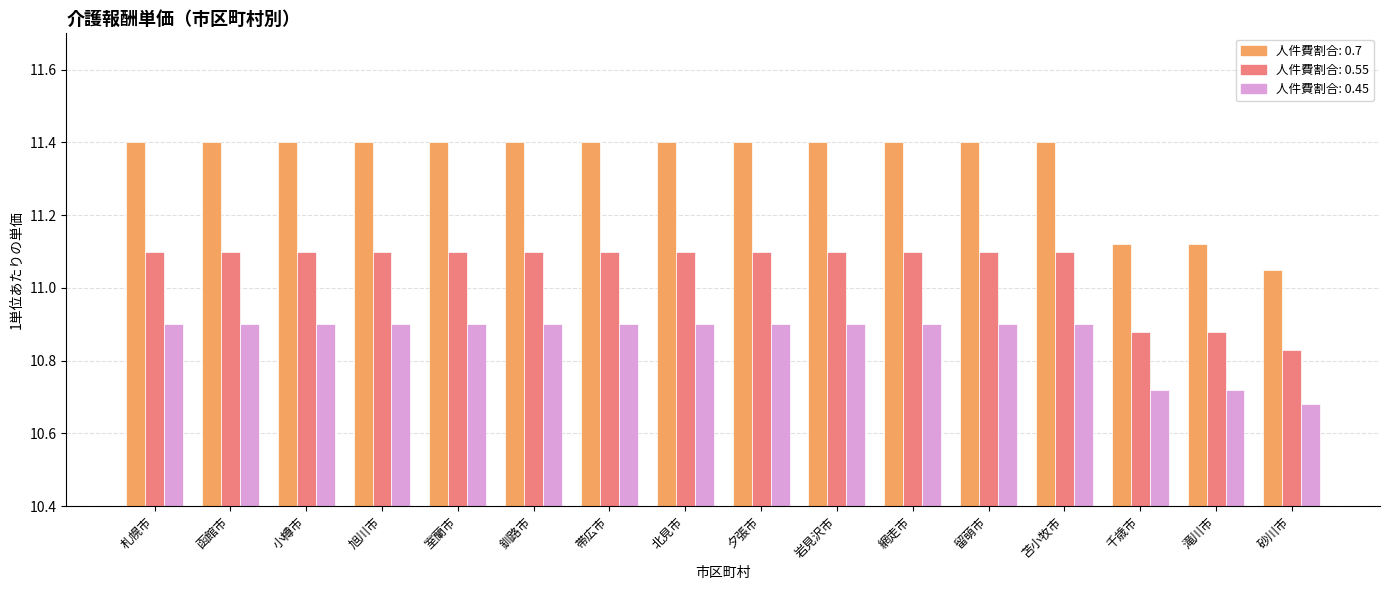

Which category has the lowest value across all series?

砂川市